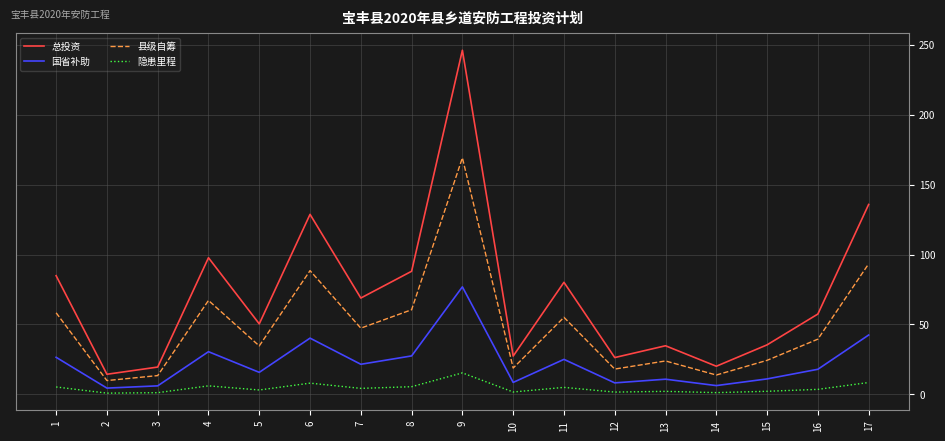

The 县级自筹 series shows 18.1 at 12. True or false?

True